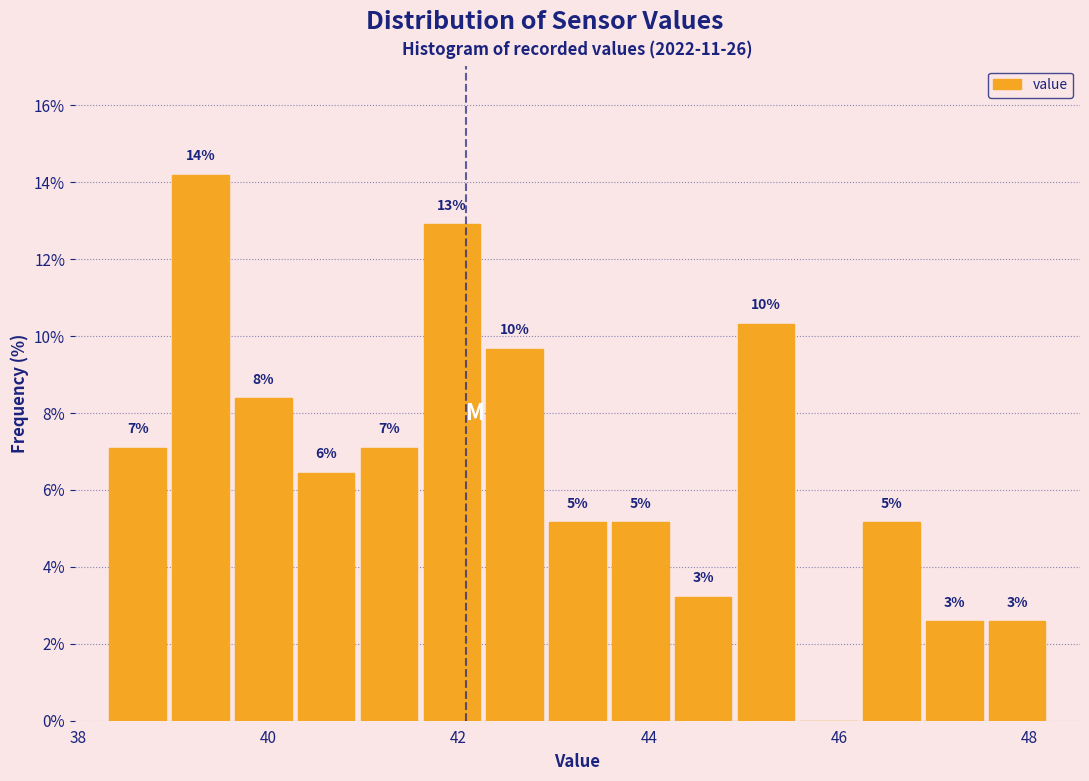

Read against the x-axis, roughly where is the centre of the tallest bar?

39.2